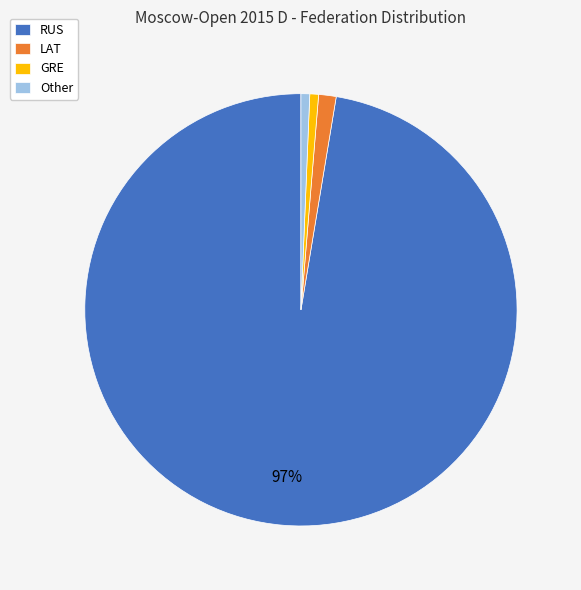

To the nearest percent, what is the average slice percentage?

25%